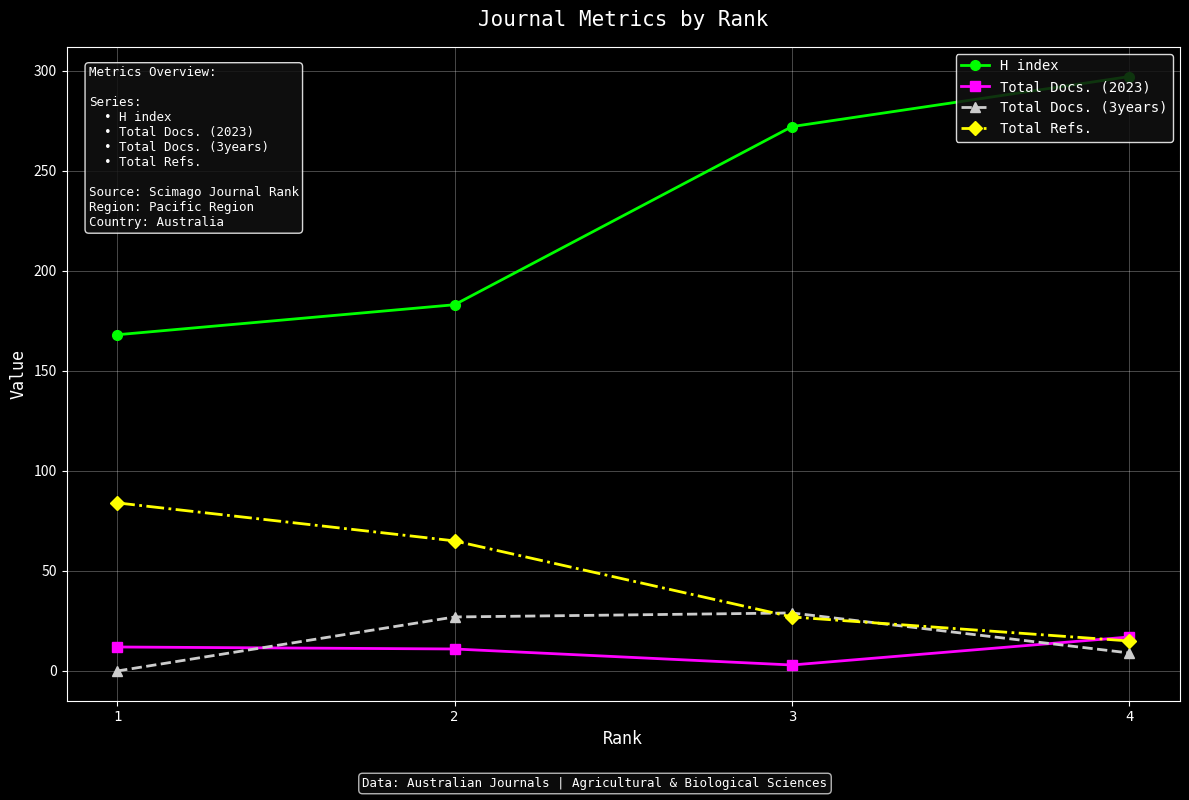

Rank the categories by Total Refs. value from highest to lowest.

1, 2, 3, 4